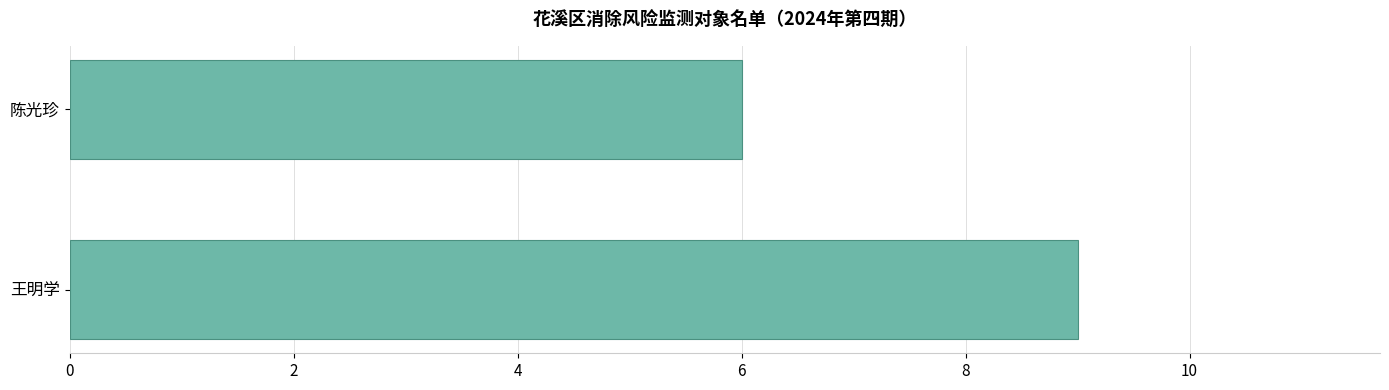

Count the values in the range 6 to 9.

2